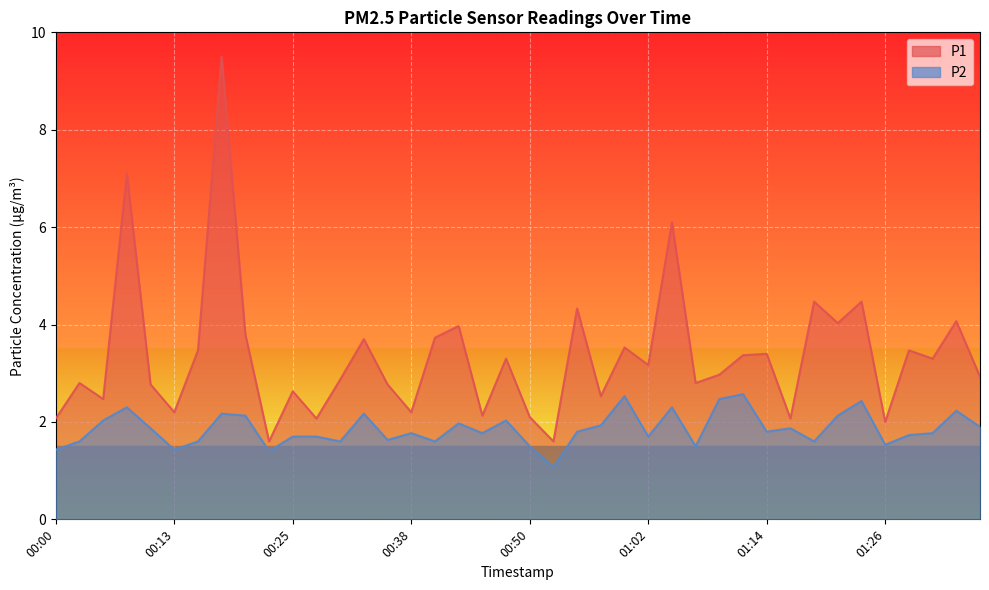

What is the difference between the maximum and minimum values in the P2 series?

1.5